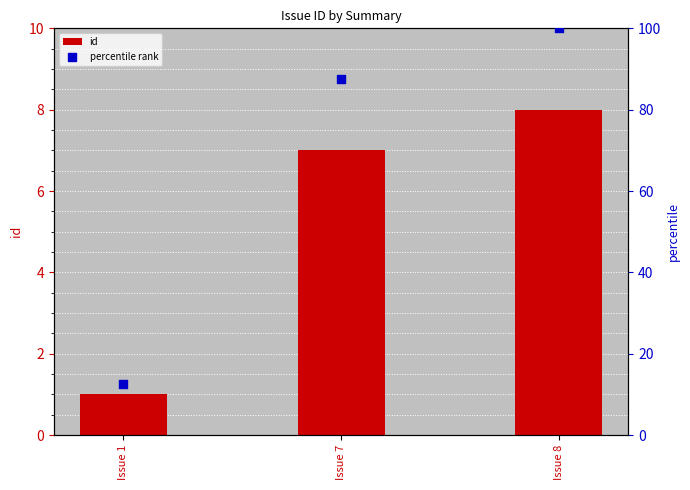

Which series reaches the maximum Y coordinate?

percentile rank